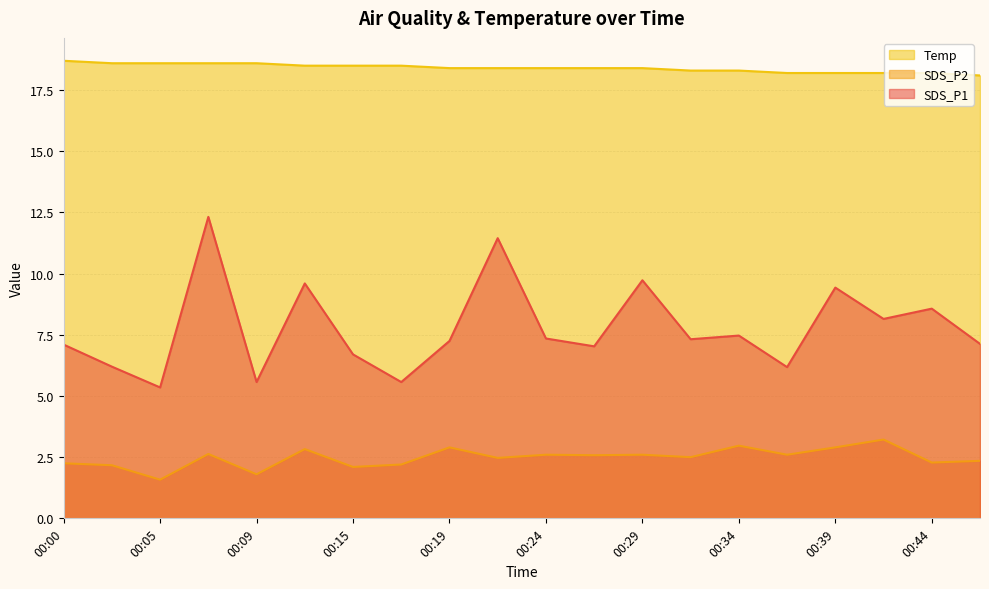

What is the sum of the Temp values at 00:29 and 00:47?

36.5